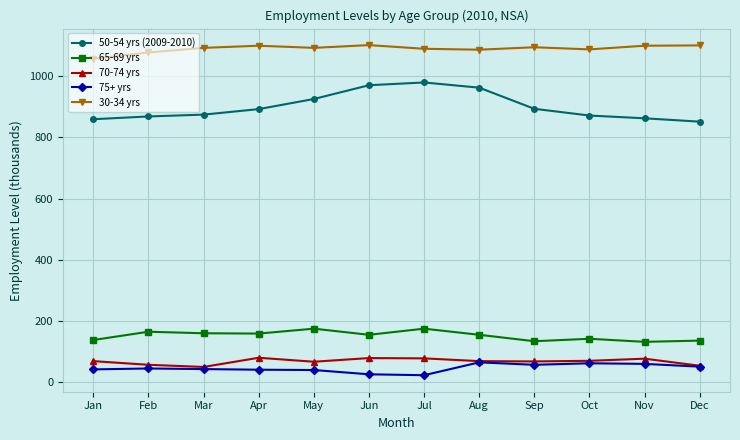

True or false: 65-69 yrs and 70-74 yrs intersect in this chart.

False